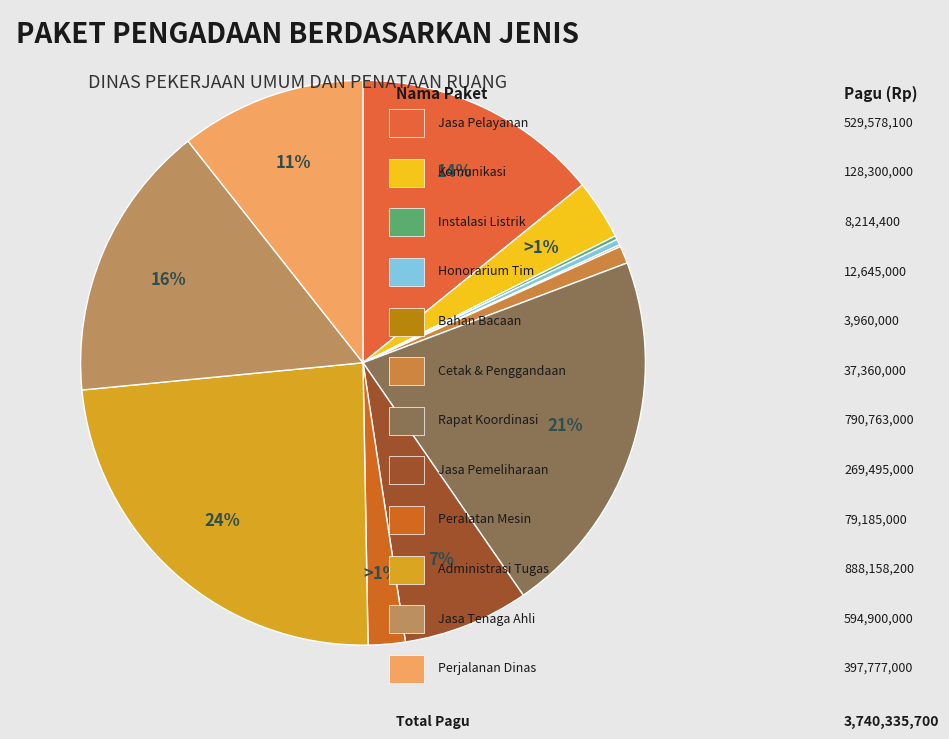

What is the ratio of the value at DINAS PEKERJAAN UMUM DAN PENATAAN RUANG (Jasa Pemeliharaan) to the value at DINAS PEKERJAAN UMUM DAN PENATAAN RUANG (Perjalanan Dinas)?

0.7